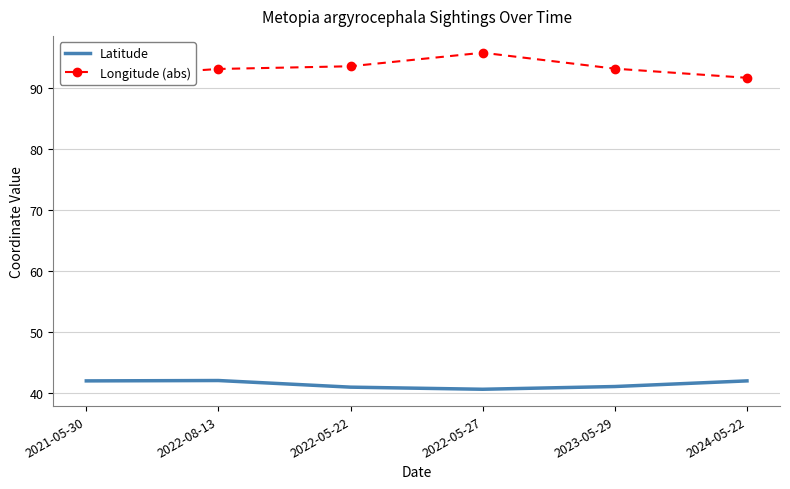

Is the value of Longitude (abs) at 2022-05-27 greater than the value of Latitude at 2022-05-27?

Yes